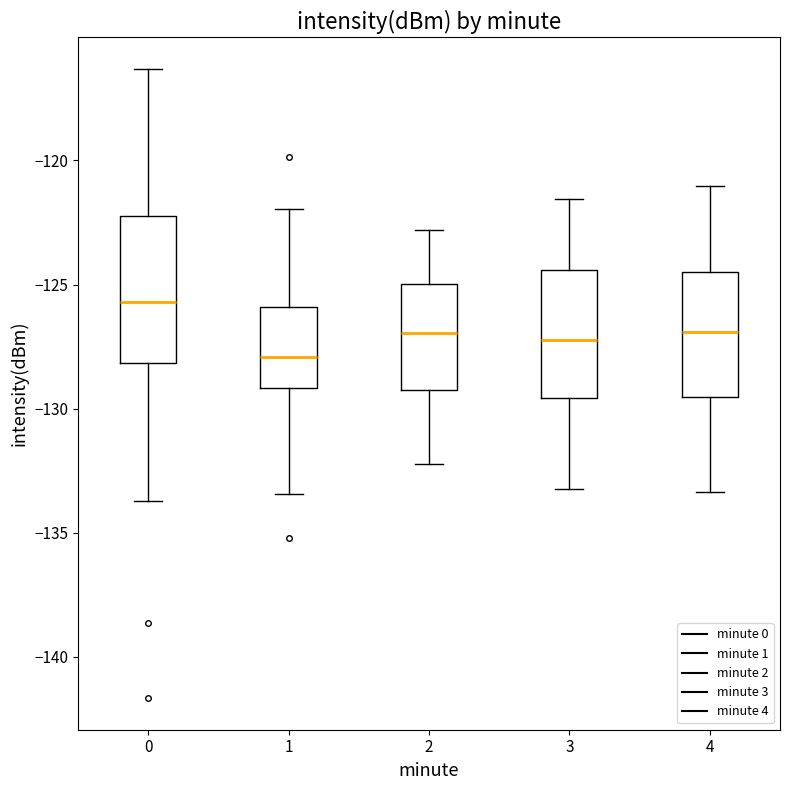

Reading left to right, read every box against the y-axis: the position of its median line, the range the box covers, and the ends of its whiskers. The values are not printed on the chart, so give them approximately, as read against the axis.

0: median -125.5, box -128.0 to -122.0, whiskers -133.5 to -116.5
1: median -128.0, box -129.0 to -126.0, whiskers -133.5 to -122.0
2: median -127.0, box -129.0 to -125.0, whiskers -132.0 to -123.0
3: median -127.0, box -129.5 to -124.5, whiskers -133.0 to -121.5
4: median -127.0, box -129.5 to -124.5, whiskers -133.5 to -121.0